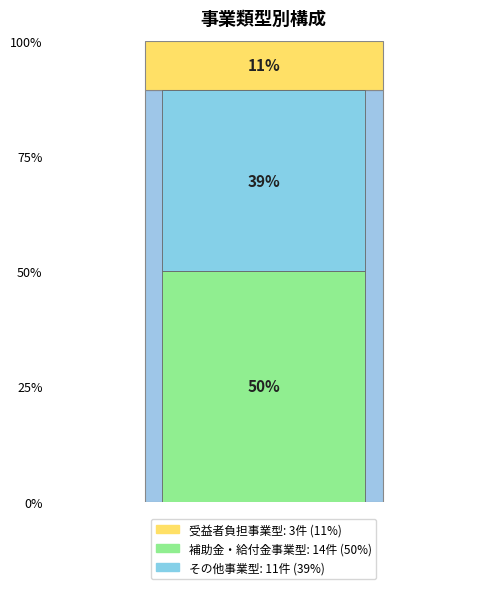

Does 受益者負担事業型 represent more than half of the total?

No